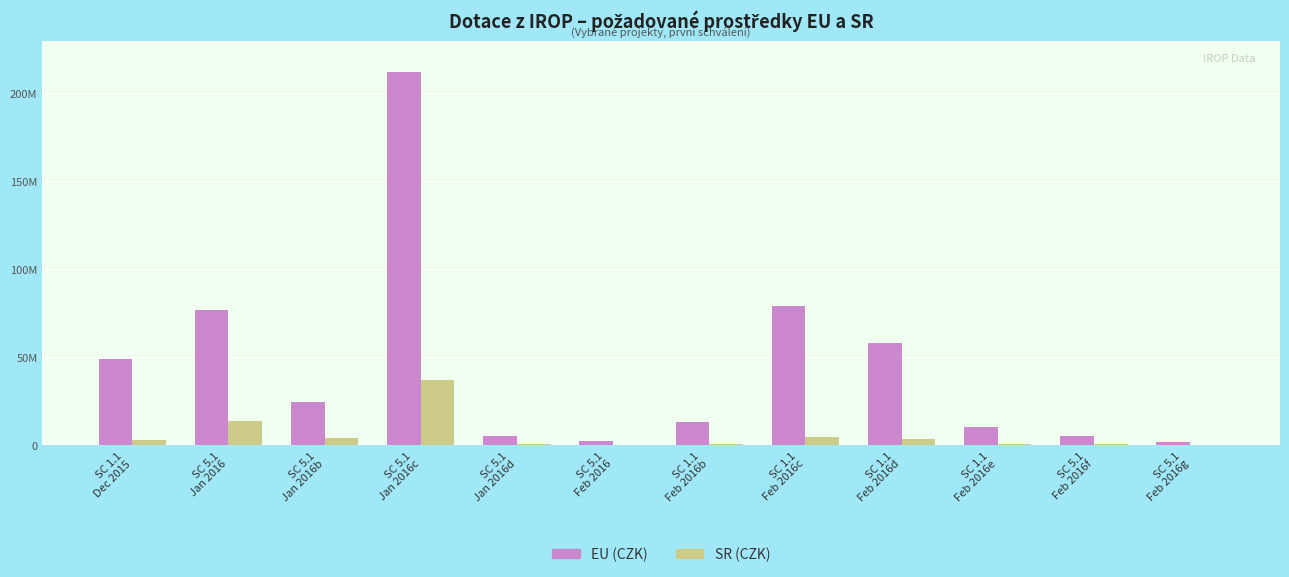

What are all the series names shown in the legend?

EU (CZK), SR (CZK)